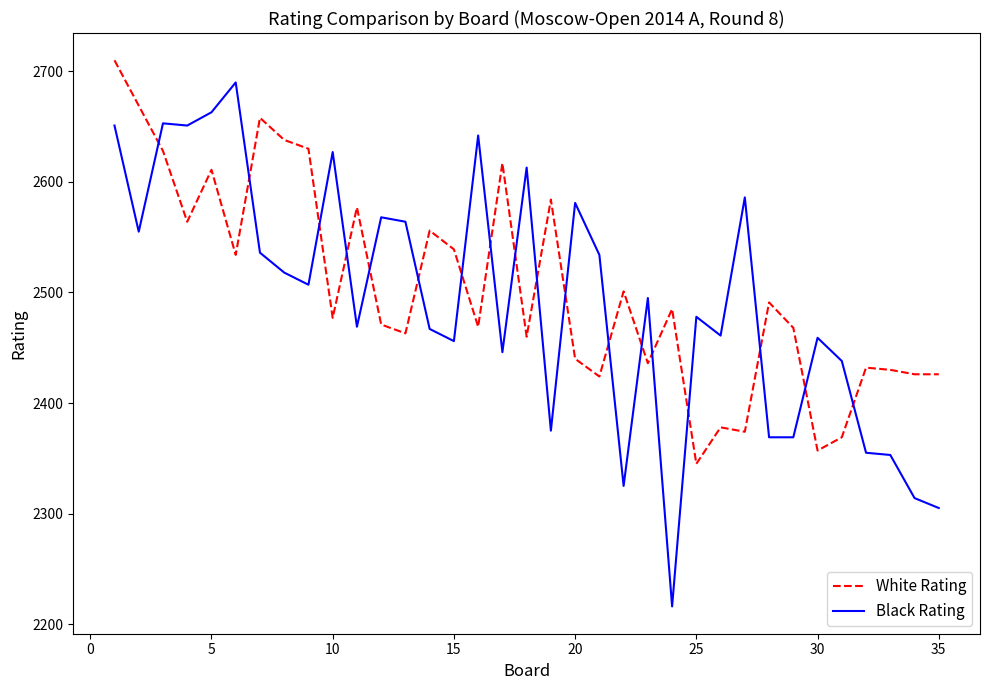

Which series has the largest total across all categories?

White Rating